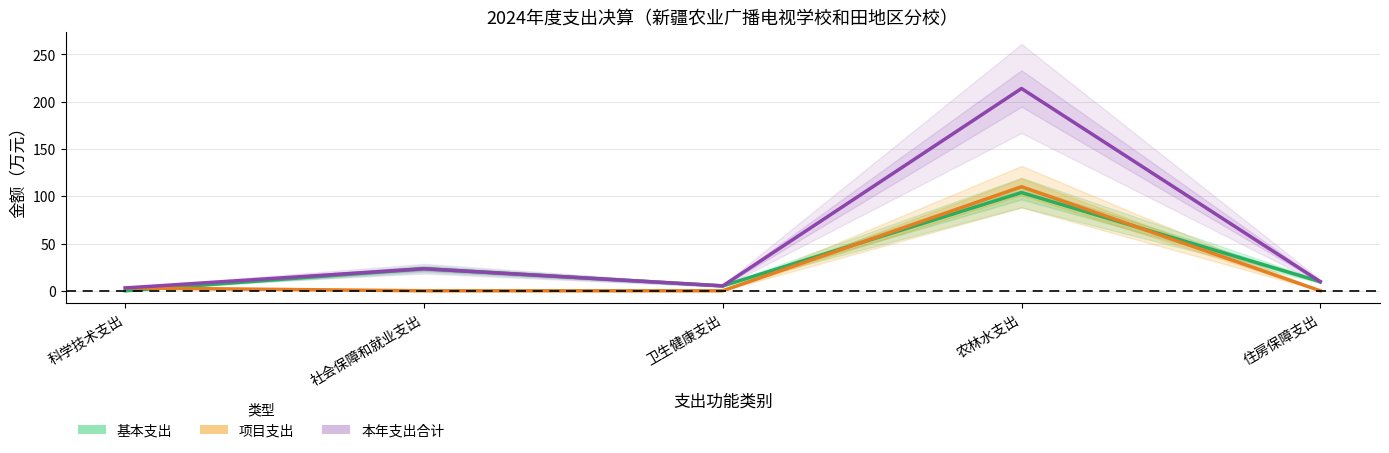

What is the label of the 1st point from the right?

住房保障支出